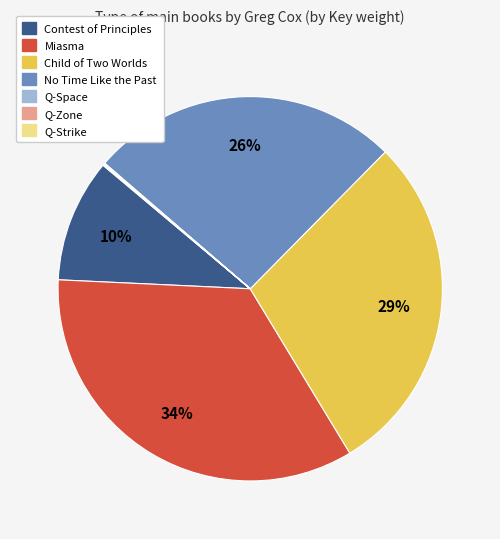

To the nearest percent, what is the difference between the largest and smallest slice percentages?

34%